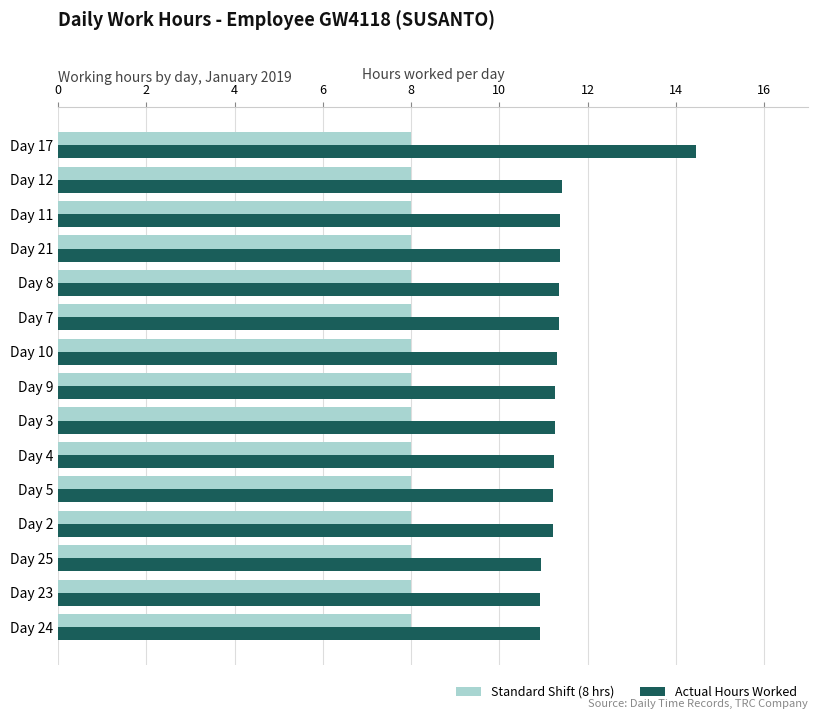

What is the sum of all Actual Hours Worked values?

171.7